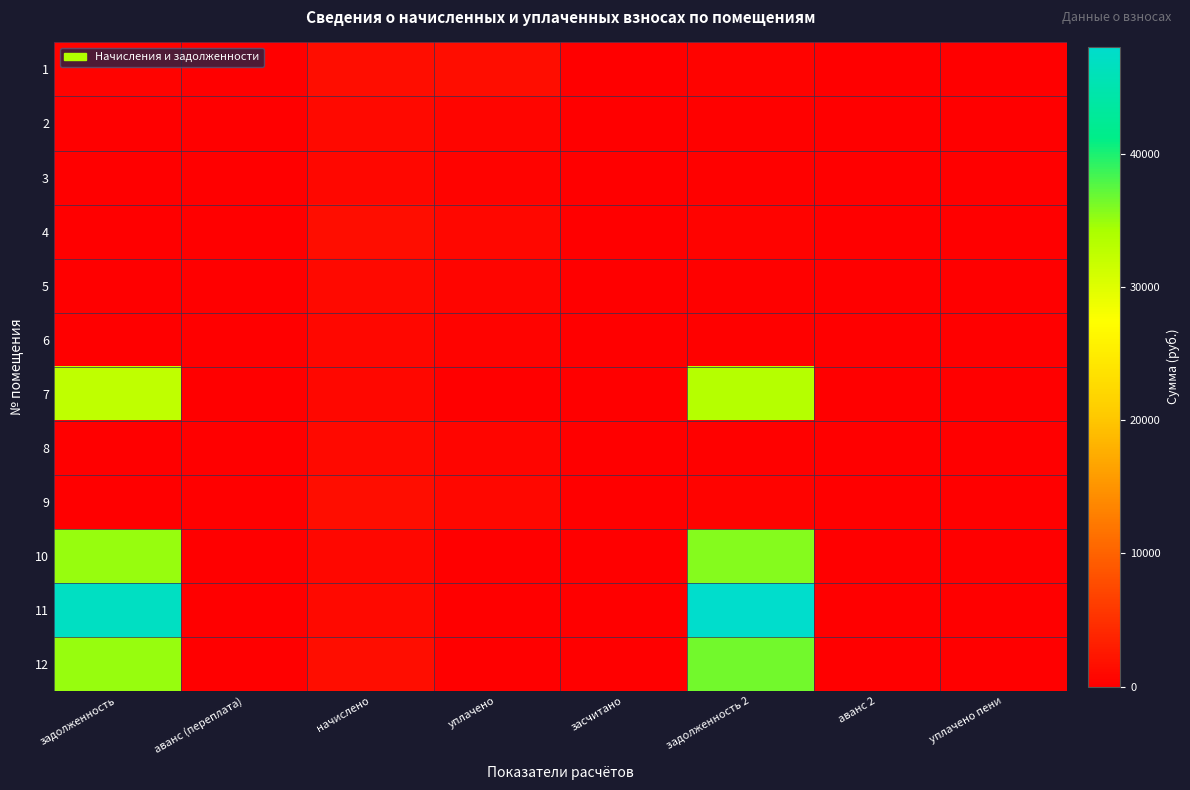

Reading left to right, what are all the values shown in this chart?

1: задолженность=414.0	аванс (переплата)=0.0	начислено=1374.2	уплачено=1330.2	засчитано=0.0	задолженность 2=458.1	аванс 2=0.0	уплачено пени=0.0
2: задолженность=0.0	аванс (переплата)=0.0	начислено=1079.9	уплачено=719.9	засчитано=0.0	задолженность 2=360.0	аванс 2=0.0	уплачено пени=0.0
3: задолженность=0.0	аванс (переплата)=0.0	начислено=803.5	уплачено=535.7	засчитано=0.0	задолженность 2=267.8	аванс 2=0.0	уплачено пени=0.0
4: задолженность=0.0	аванс (переплата)=0.0	начислено=1374.2	уплачено=916.1	засчитано=0.0	задолженность 2=458.1	аванс 2=0.0	уплачено пени=0.0
5: задолженность=0.0	аванс (переплата)=0.0	начислено=1079.9	уплачено=719.9	засчитано=0.0	задолженность 2=360.0	аванс 2=0.0	уплачено пени=0.0
6: задолженность=0.0	аванс (переплата)=0.0	начислено=803.5	уплачено=535.7	засчитано=0.0	задолженность 2=267.8	аванс 2=0.0	уплачено пени=0.0
7: задолженность=32602.8	аванс (переплата)=0.0	начислено=803.5	уплачено=0.0	засчитано=0.0	задолженность 2=33406.3	аванс 2=0.0	уплачено пени=0.0
8: задолженность=0.0	аванс (переплата)=0.0	начислено=1079.9	уплачено=719.9	засчитано=0.0	задолженность 2=360.0	аванс 2=0.0	уплачено пени=0.0
9: задолженность=0.0	аванс (переплата)=0.0	начислено=1374.2	уплачено=916.1	засчитано=0.0	задолженность 2=458.1	аванс 2=0.0	уплачено пени=0.0
10: задолженность=34965.6	аванс (переплата)=0.0	начислено=803.5	уплачено=0.0	засчитано=0.0	задолженность 2=35769.1	аванс 2=0.0	уплачено пени=0.0
11: задолженность=46990.9	аванс (переплата)=0.0	начислено=1079.9	уплачено=0.0	засчитано=0.0	задолженность 2=48070.8	аванс 2=0.0	уплачено пени=0.0
12: задолженность=35103.3	аванс (переплата)=0.0	начислено=1374.2	уплачено=0.0	засчитано=0.0	задолженность 2=36477.5	аванс 2=0.0	уплачено пени=0.0